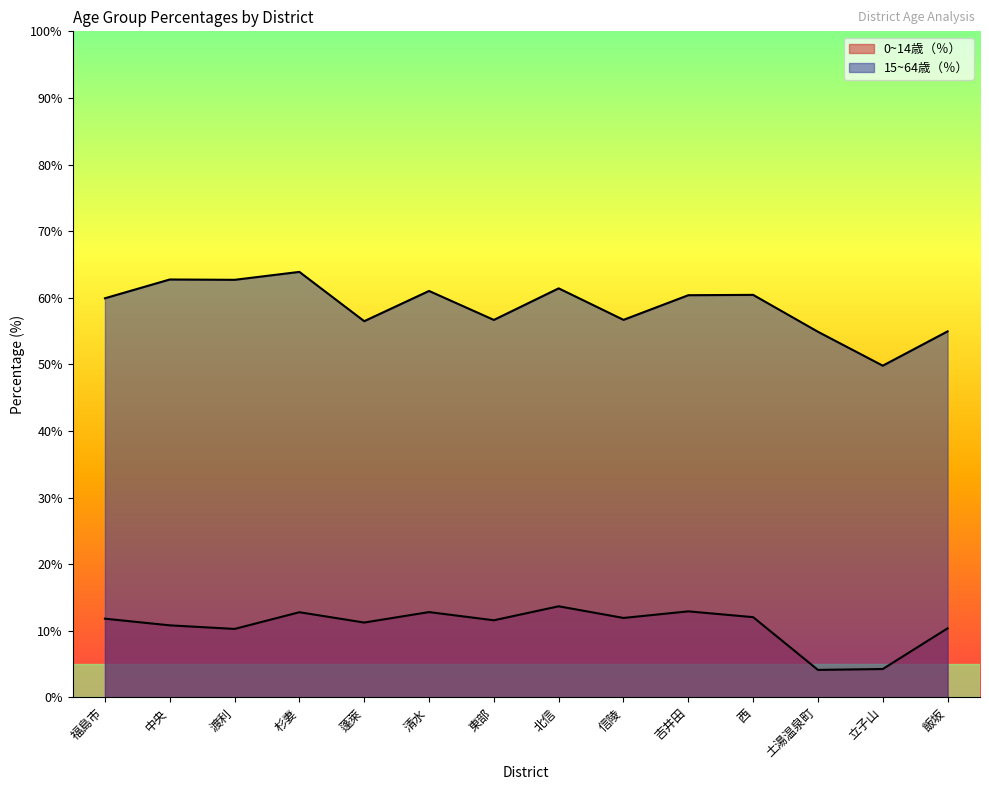

True or false: 15~64歳（％） and 0~14歳（％） cross at least once.

False